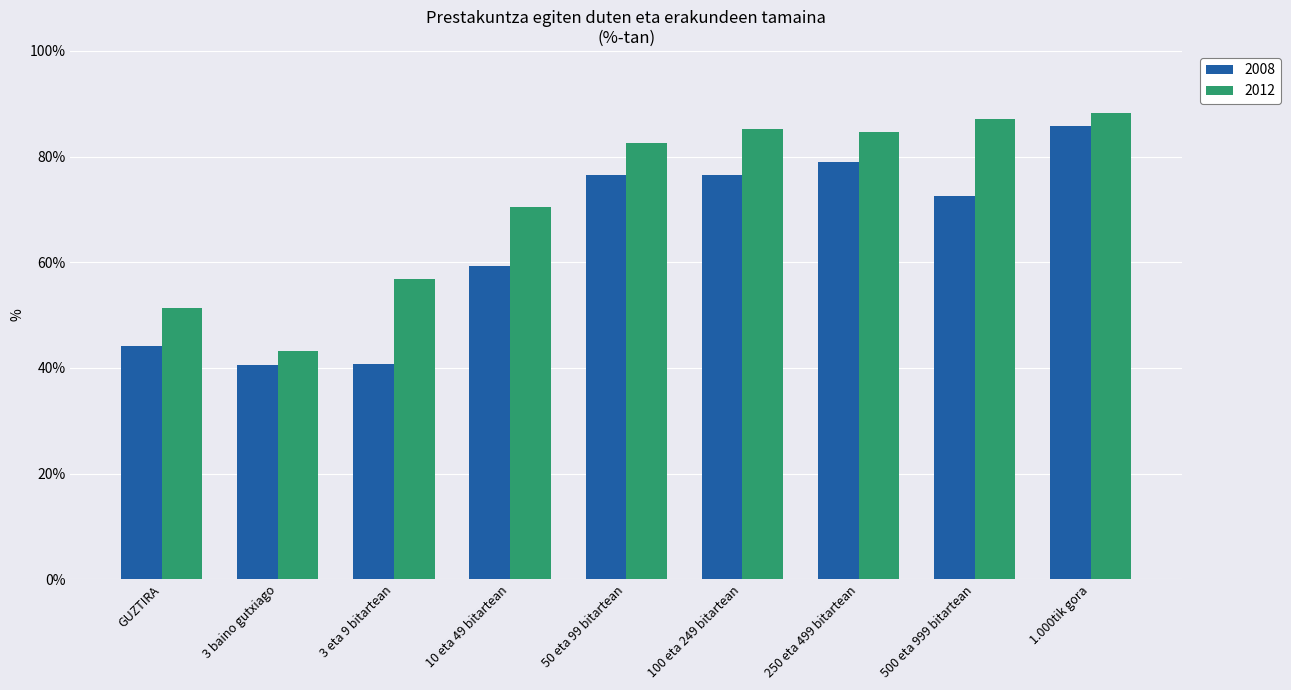

What is the difference between the highest and lowest values at 3 eta 9 bitartean?

16.2